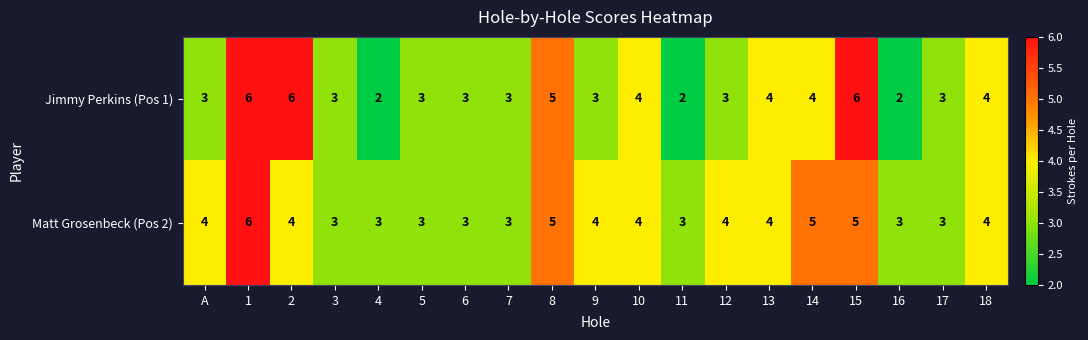

Which series has the largest range (max minus min)?

Jimmy Perkins (Pos 1)